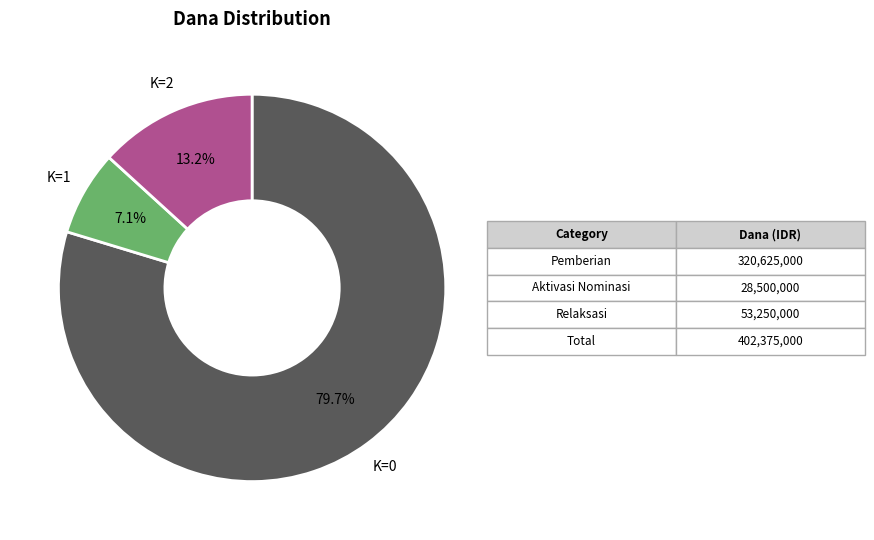

To the nearest percent, what is the average slice percentage?

33%